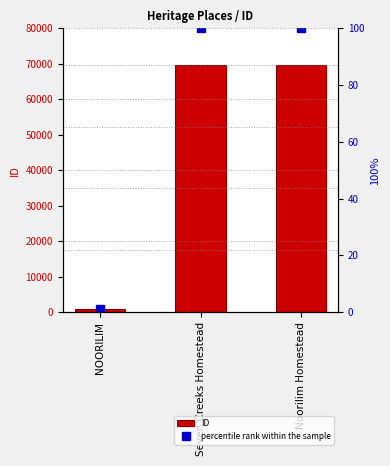

The ID series shows 69717.0 at Seven Creeks Homestead. True or false?

True